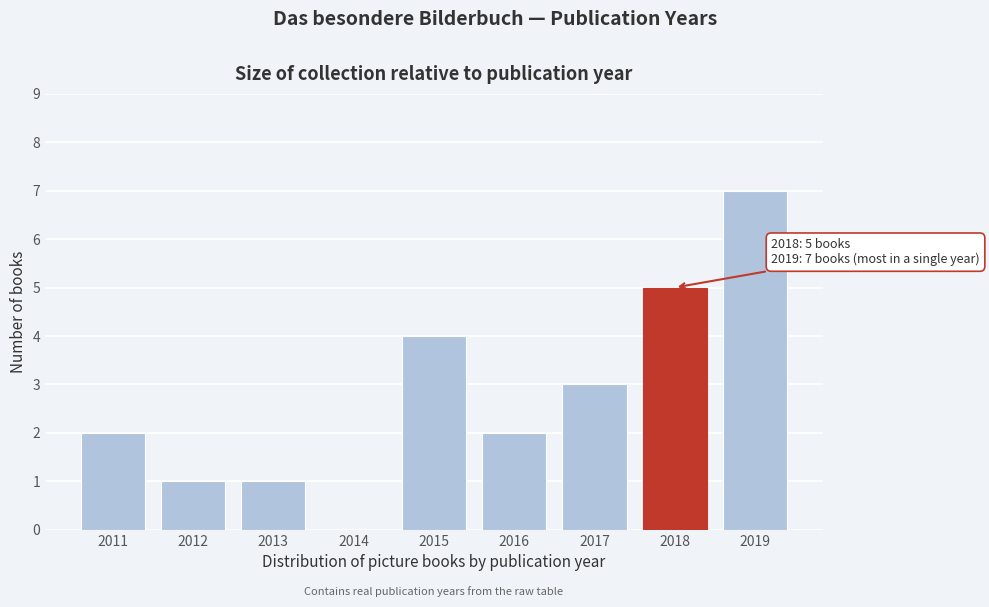

Reading left to right, what are all the values shown in this chart?

2011=2	2012=1	2013=1	2014=0	2015=4	2016=2	2017=3	2018=5	2019=7